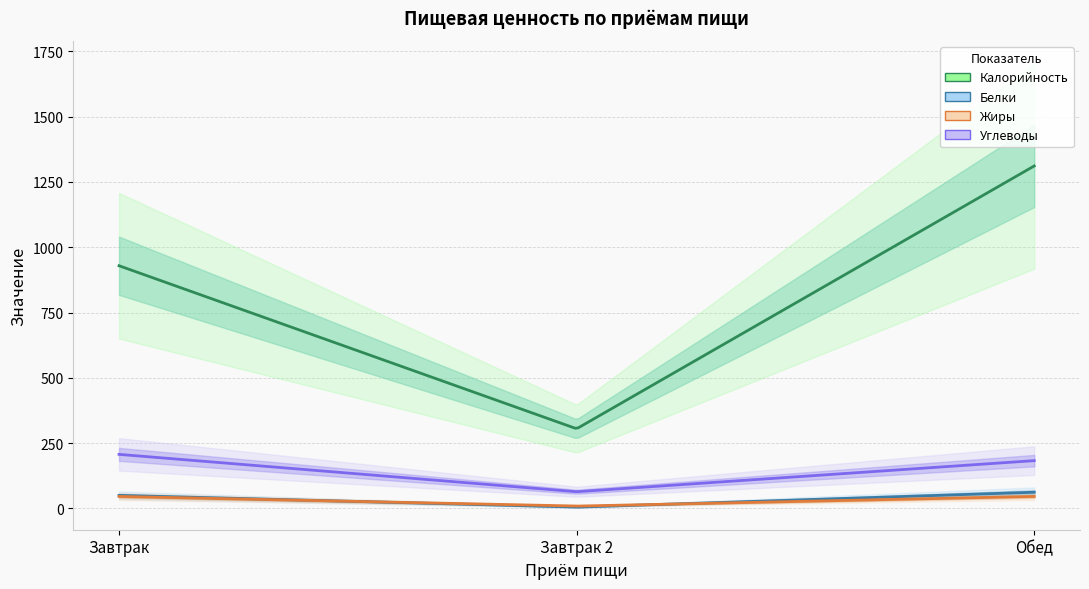

Is it true that Калорийность equals 1264 at Завтрак?

False